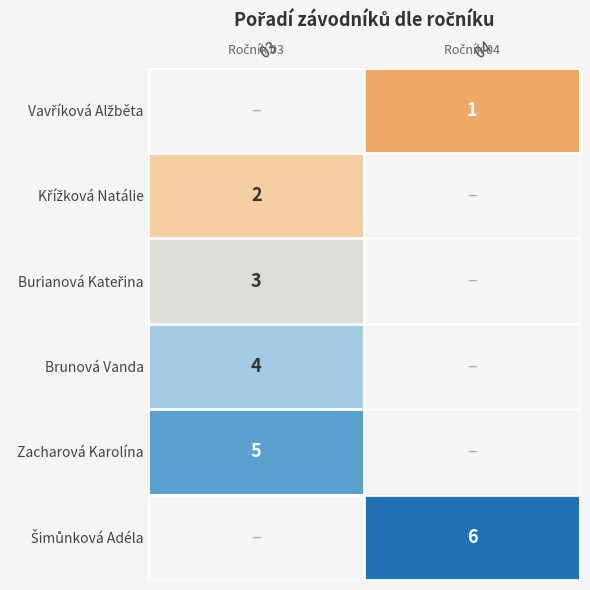

Which category has the highest value across all series?

04